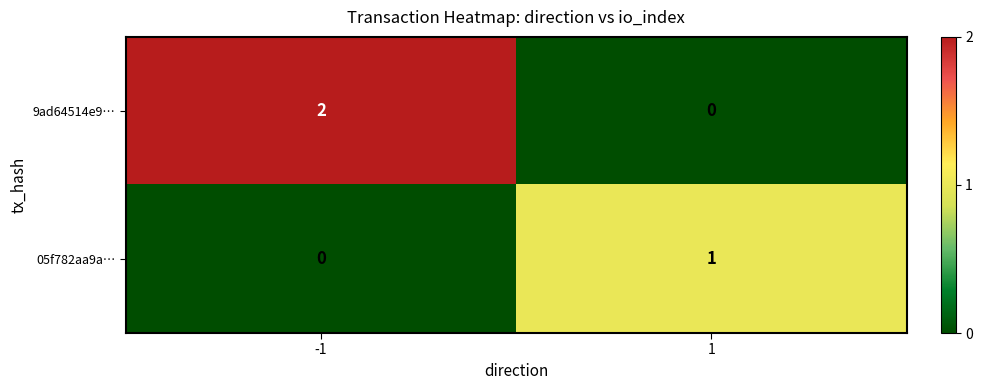

At how many categories does at least one series exceed 0?

2